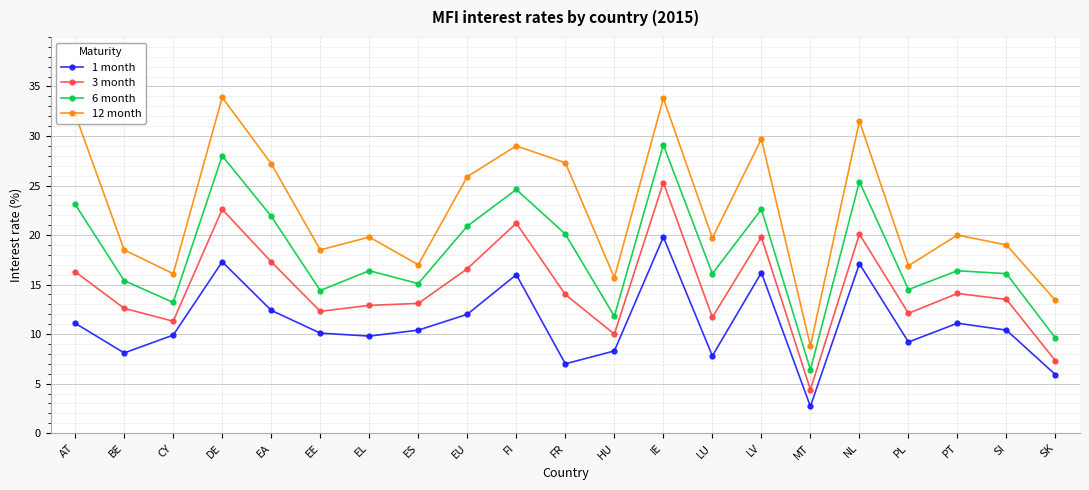

The 1 month series shows 15.4 at AT. True or false?

False